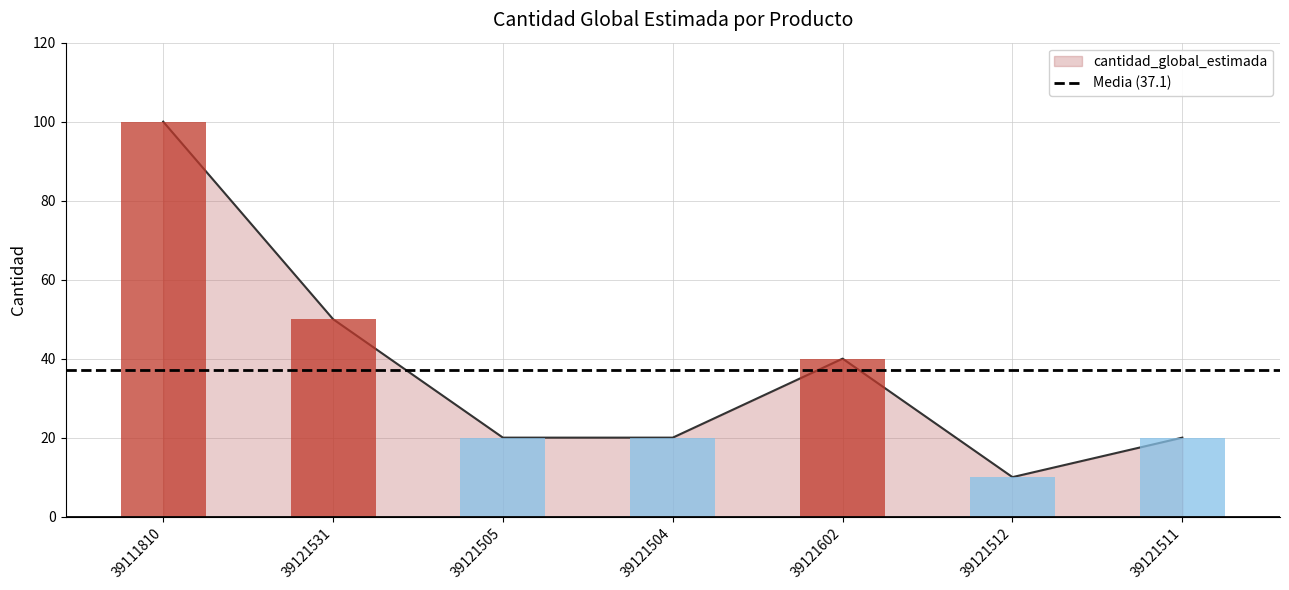

What is the difference between the values at 39121531 and 39111810?

50